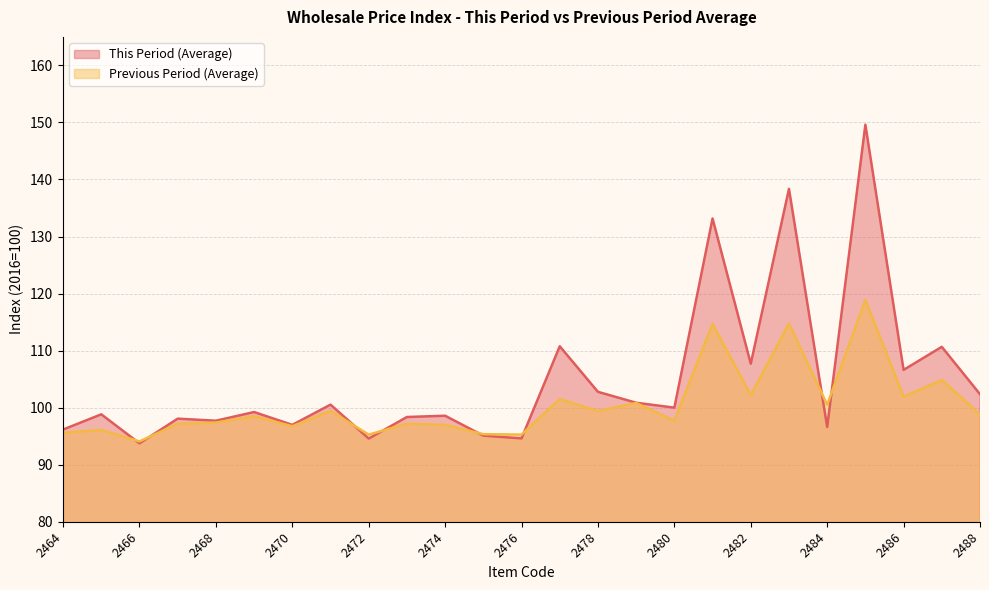

At how many categories does at least one series exceed 95?

24